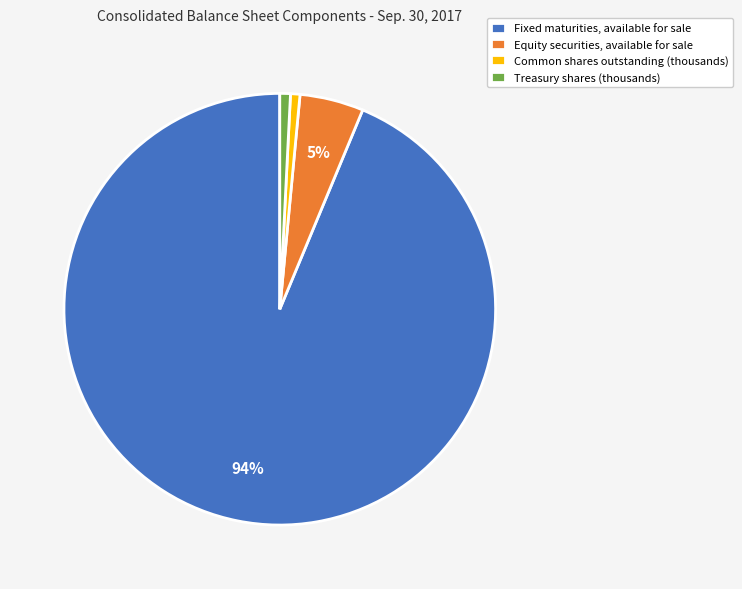

Between Common shares outstanding (thousands) and Equity securities, available for sale, which is larger?

Equity securities, available for sale